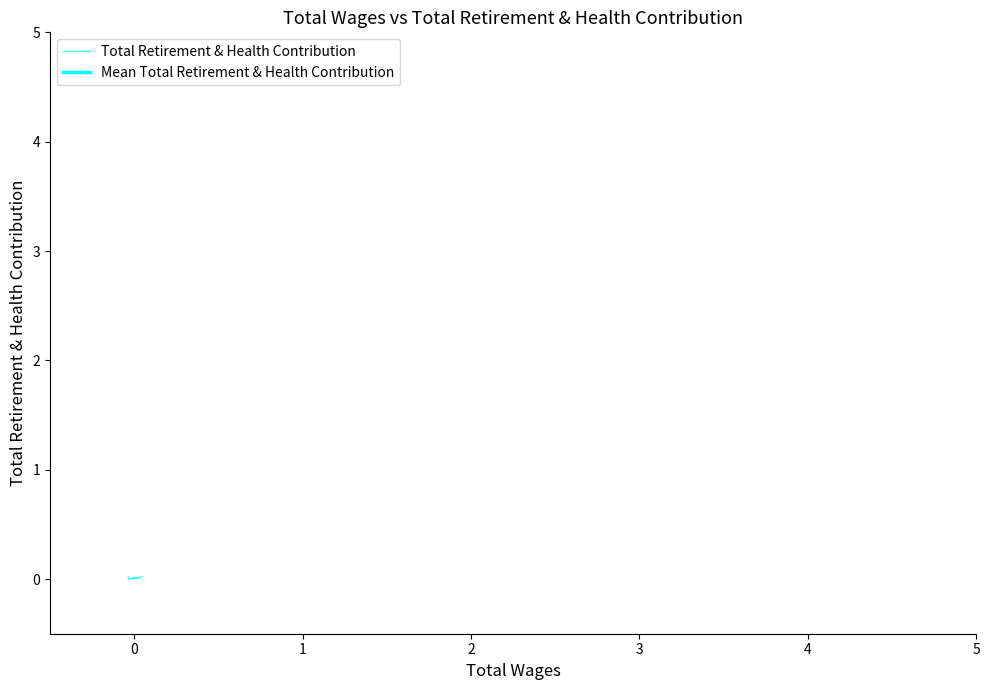

What are all the series names shown in the legend?

Total Retirement & Health Contribution, Mean Total Retirement & Health Contribution